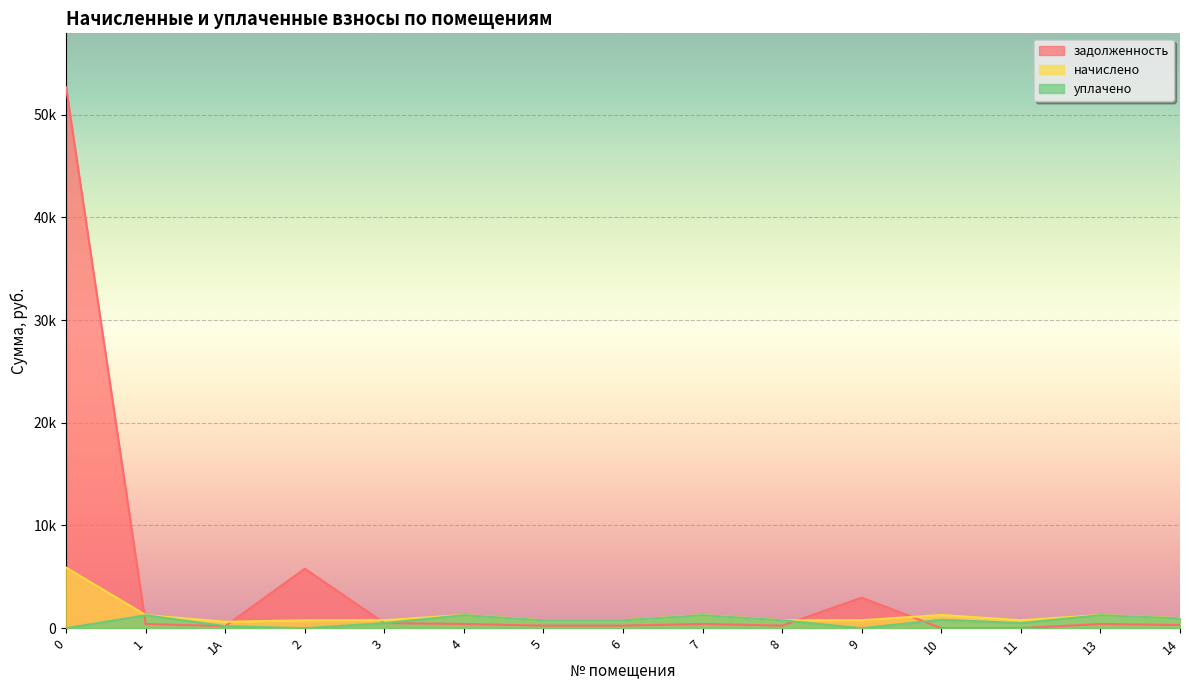

Rank the series by their maximum value, from lowest to highest.

уплачено, начислено, задолженность